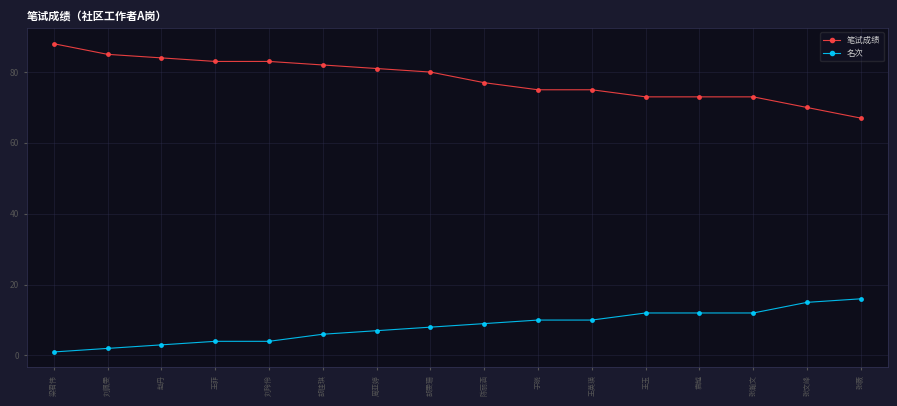

The value of 名次 at 王菲 is 7. True or false?

False